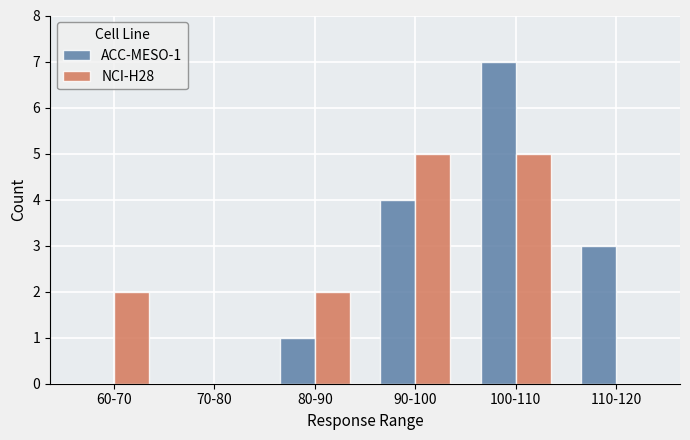

What is the total value across all series at 80-90?

3